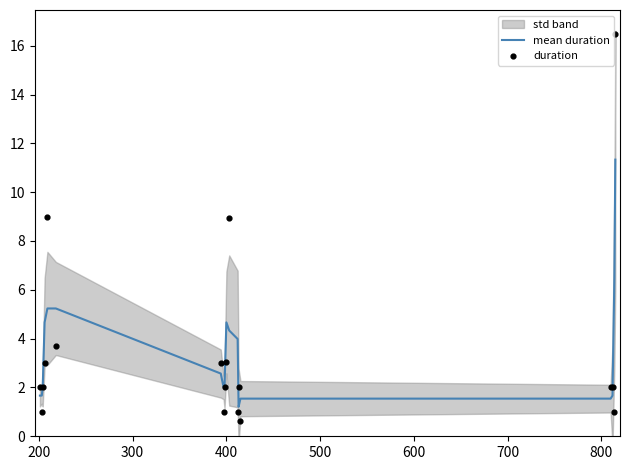

Which series has the largest Y range (max minus min)?

duration